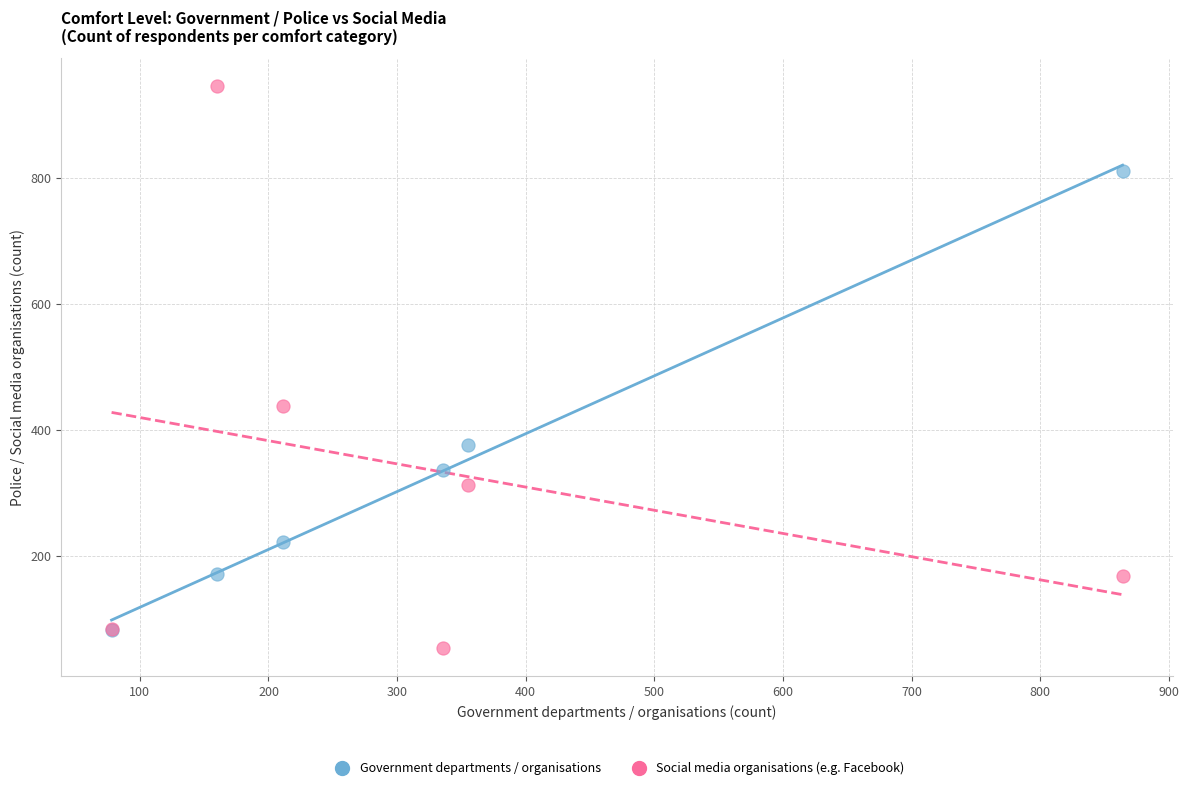

Across all series, what Y value is closest to 500?

439